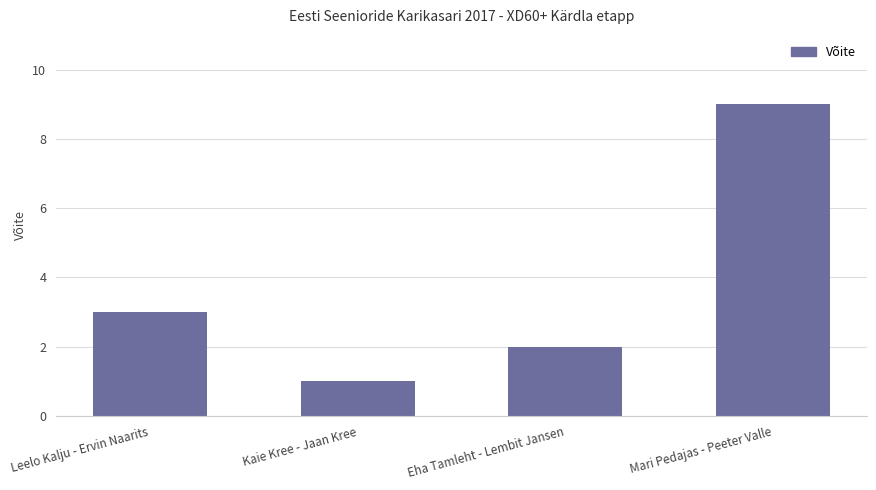

How many values are below 3?

2